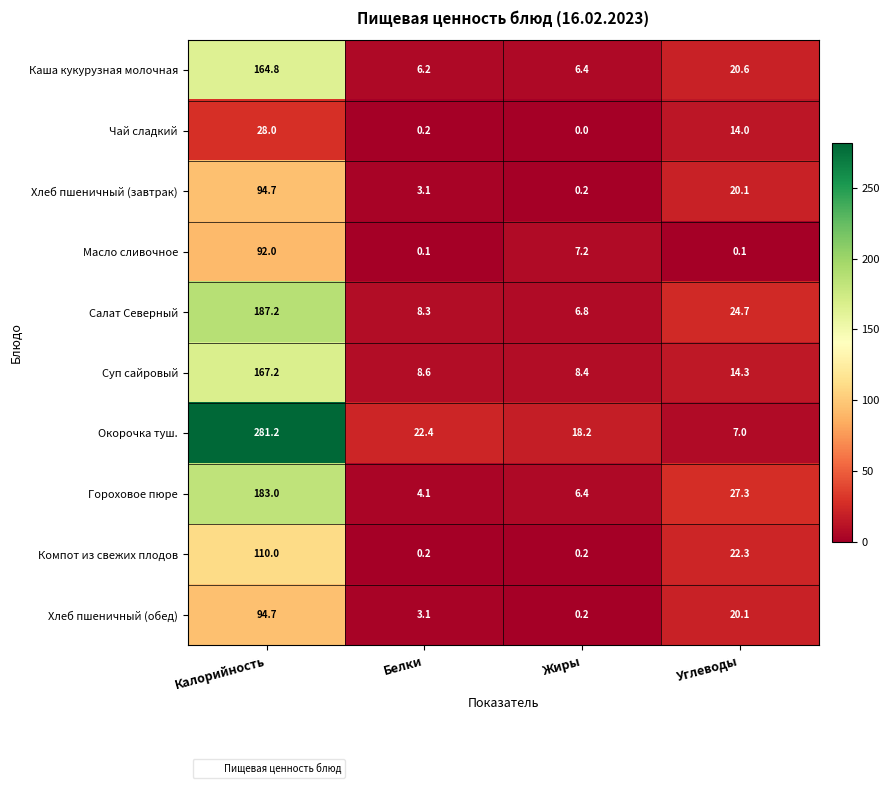

At which category is the sum across all series the highest?

Калорийность